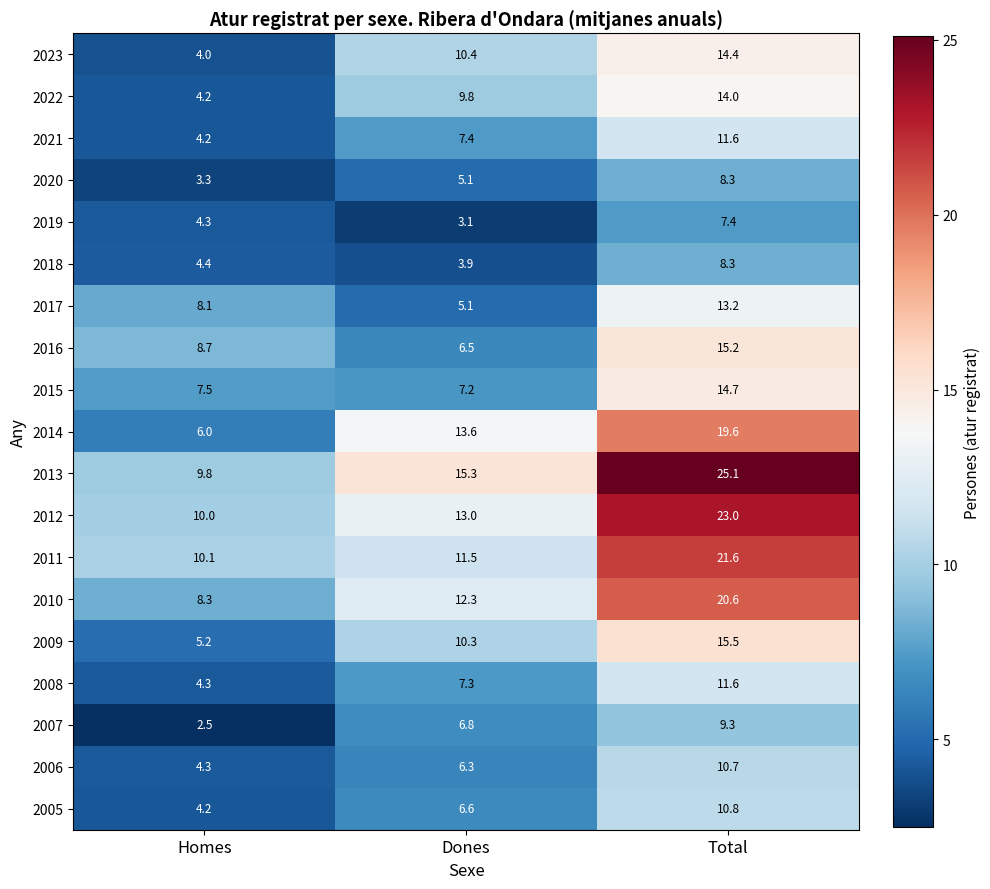

The value of 2021 at Dones is 2.5. True or false?

False